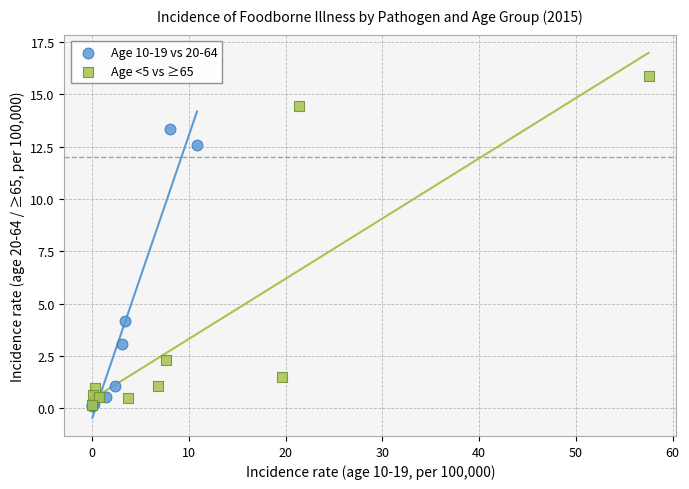

Which series has the largest Y range (max minus min)?

Age <5 vs ≥65